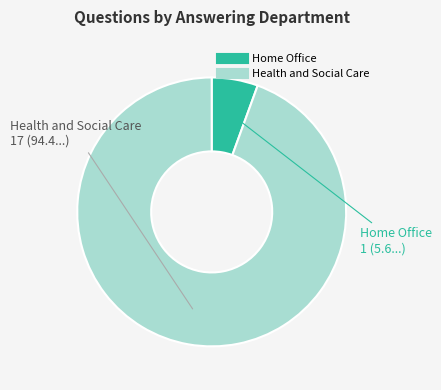

Count the number of slices in the pie.

2